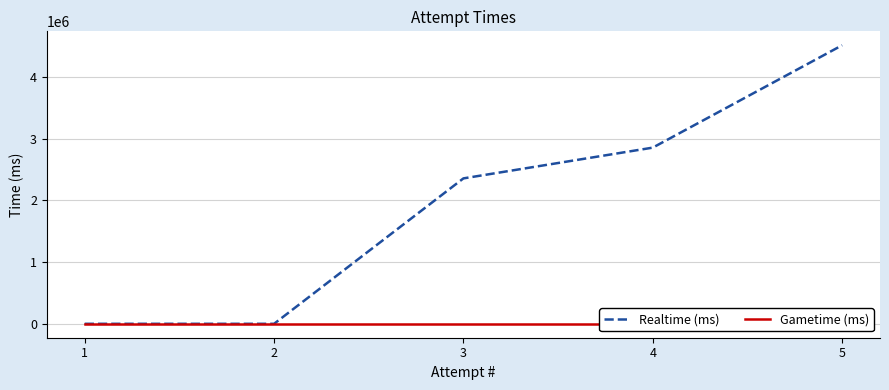

Count the number of categories in the chart.

5